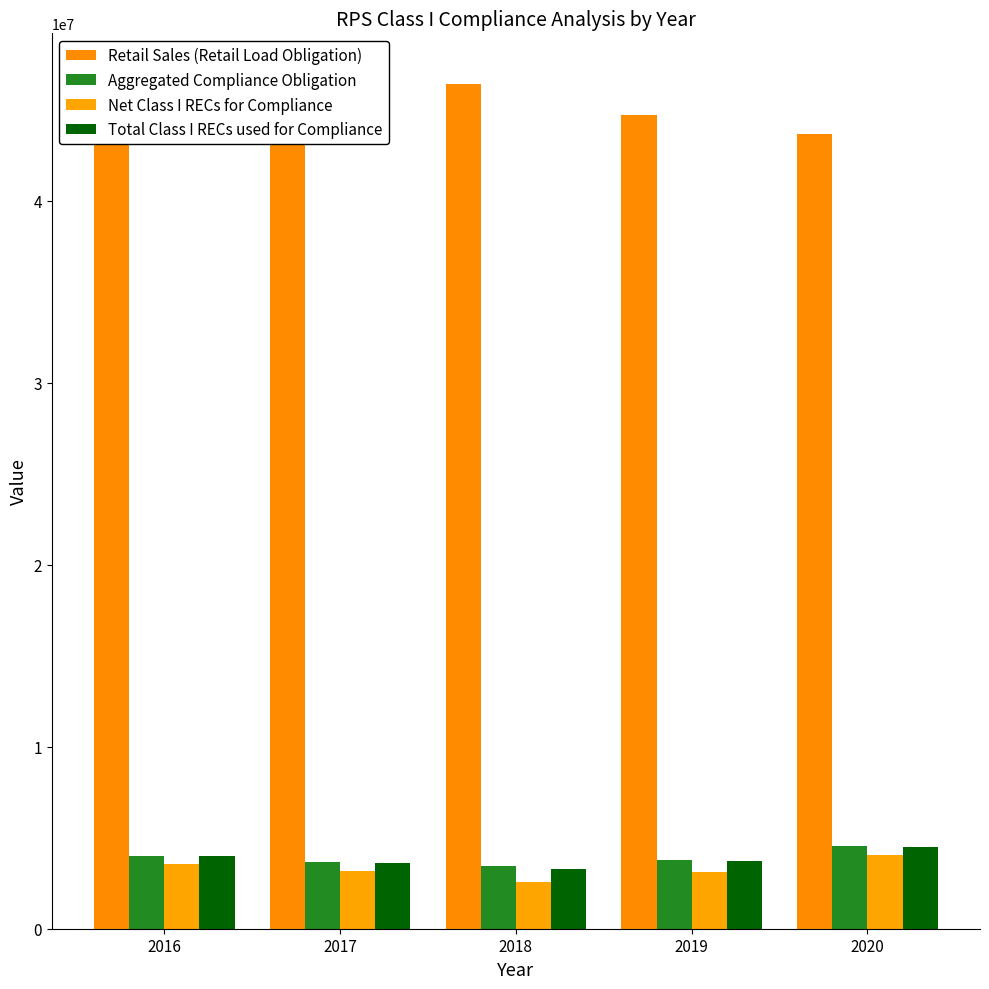

The Total Class I RECs used for Compliance series shows 4018572 at 2016. True or false?

True